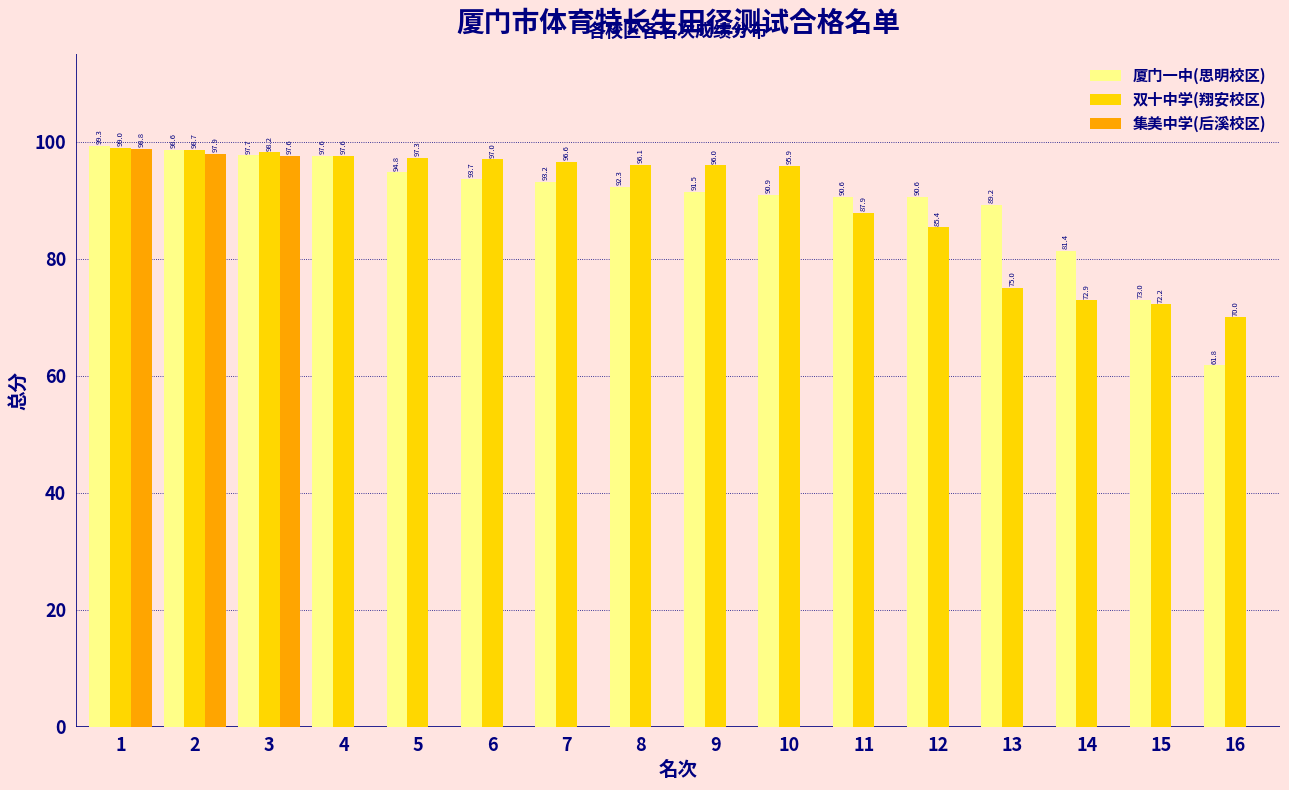

What is the average value of the 集美中学(后溪校区) series?

18.4